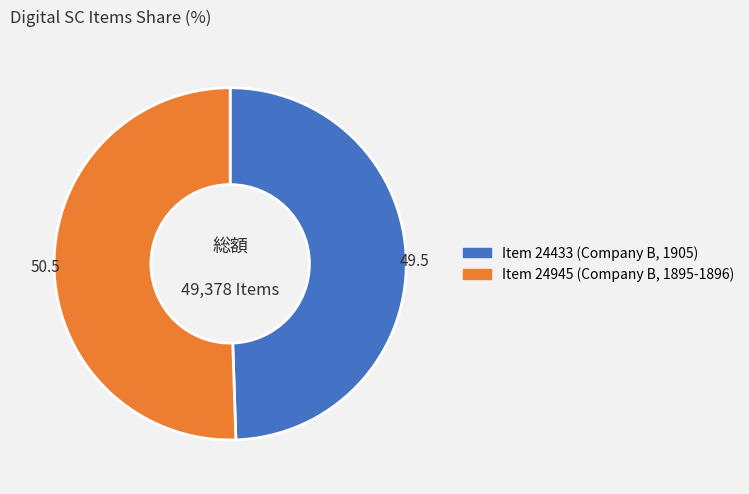

Is the sum of Item 24433 (Company B, 1905) and Item 24945 (Company B, 1895-1896) greater than half?

Yes